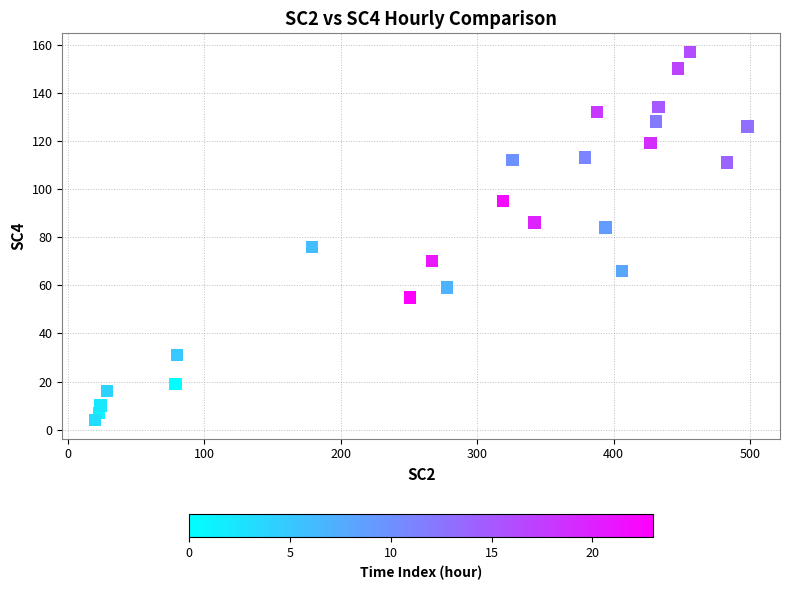

What is the range of X values (max minus min)?

478